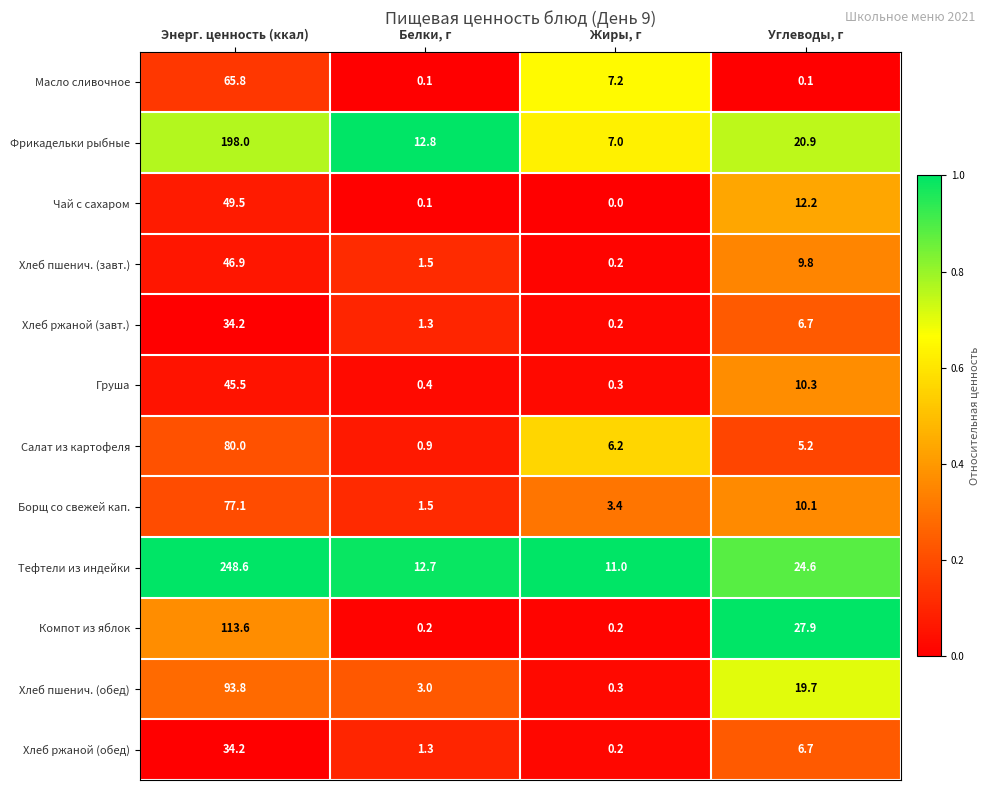

Which series has the largest total across all categories?

Тефтели из индейки